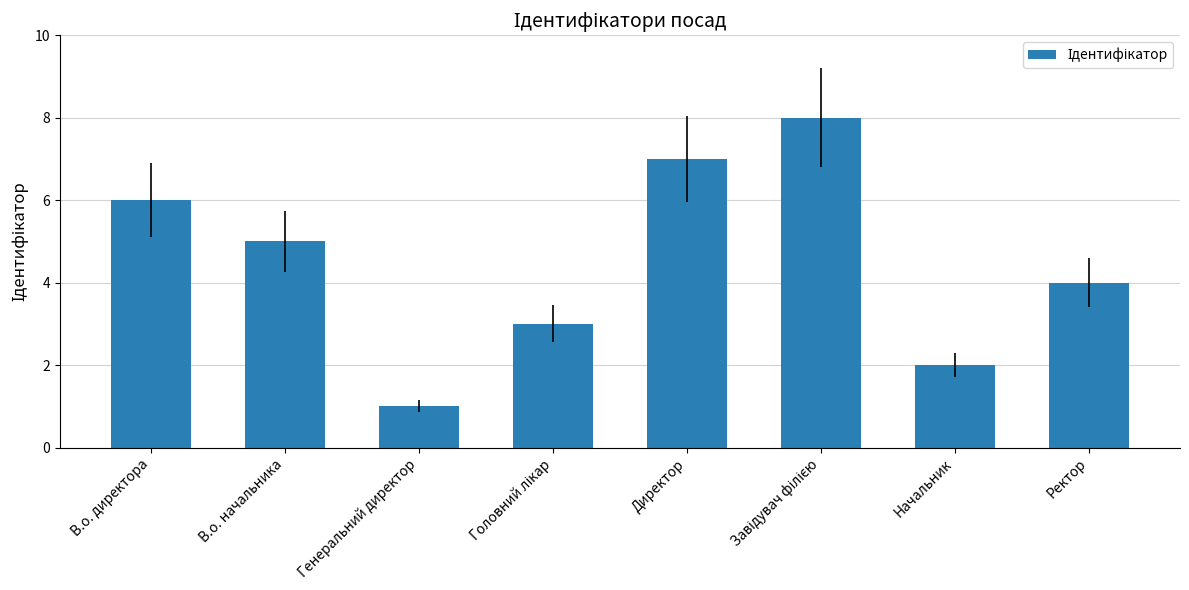

What is the change in value from Генеральний директор to Ректор?

+3